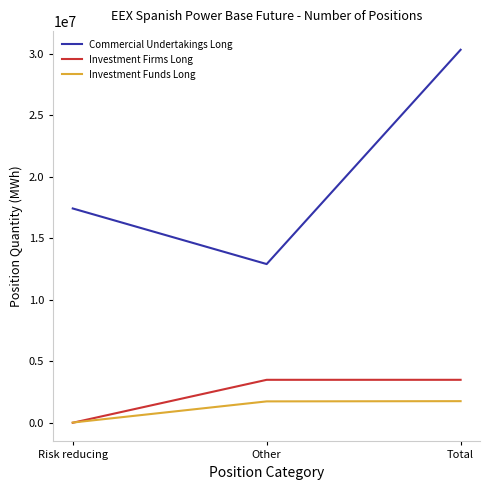

How many values in the Commercial Undertakings Long series are below 17436084?

1